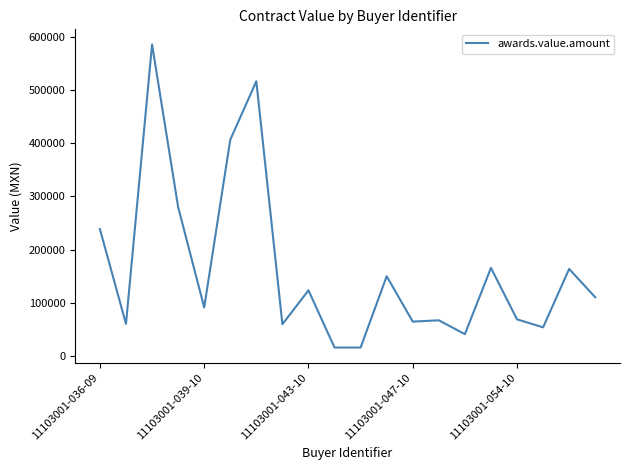

What is the minimum value shown in the chart?

16000.0